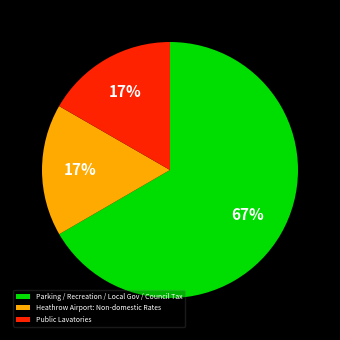

To the nearest percent, what is the average slice percentage?

33%